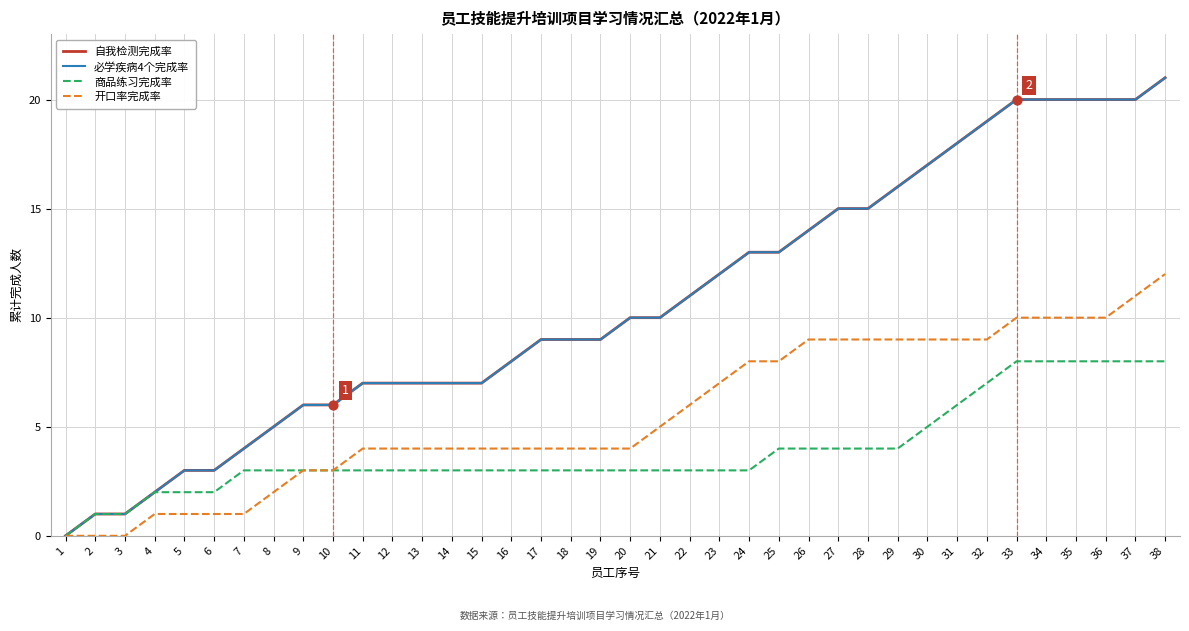

Is this an area chart (filled region under the line)?

No